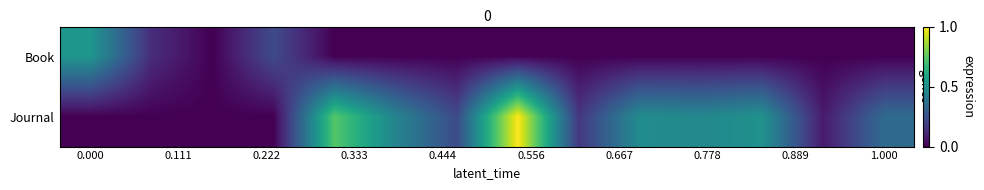

Reading left to right, what are all the values shown in this chart?

Book: 0.5	0.1	0.0	0.2	0.0	0.0	0.0	0.0	0.0	0.0	0.0	0.0	0.0	0.0
Journal: 0.0	0.0	0.0	0.0	0.7	0.5	0.2	1.0	0.2	0.5	0.5	0.5	0.1	0.3